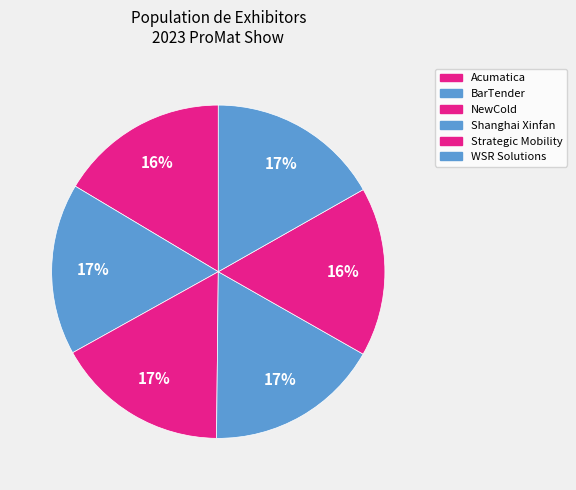

Count the number of slices in the pie.

6